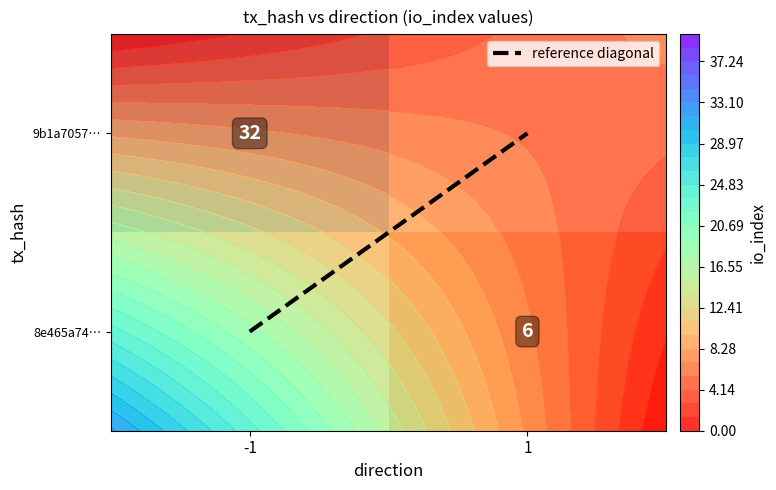

How many distinct data groups are displayed?

3